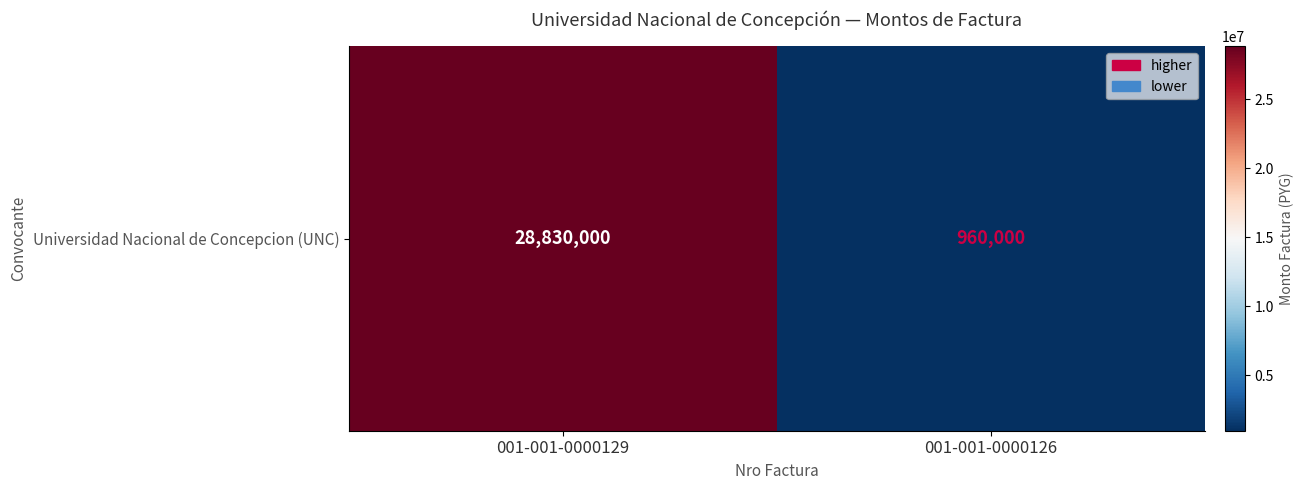

What is the greatest value displayed?

28830000